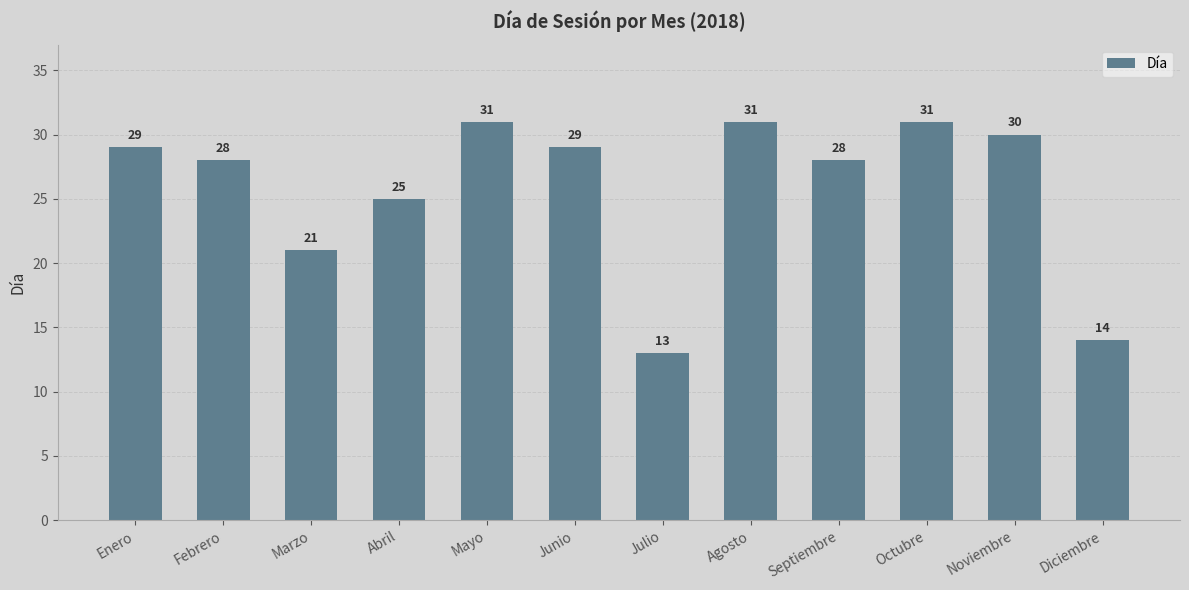

What is the label of the 10th bar from the right?

Marzo